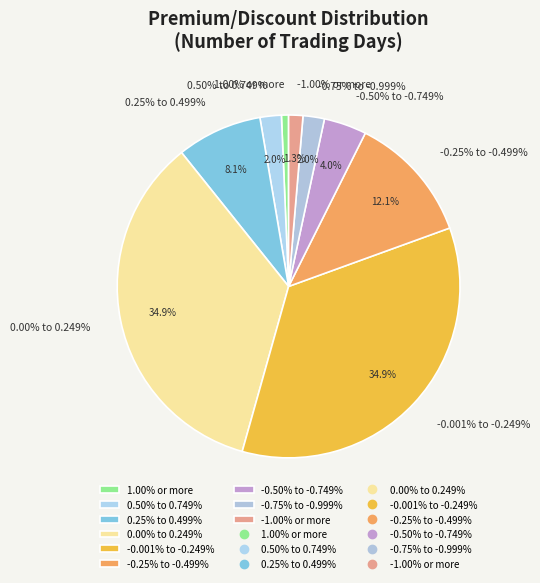

How many segments does this pie chart have?

9